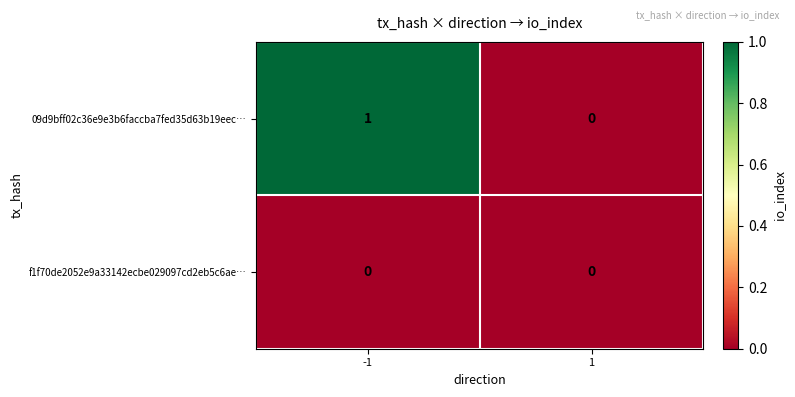

Rank the series by their average value, from lowest to highest.

f1f70de2052e9a33142ecbe029097cd2eb5c6ae…, 09d9bff02c36e9e3b6faccba7fed35d63b19eec…